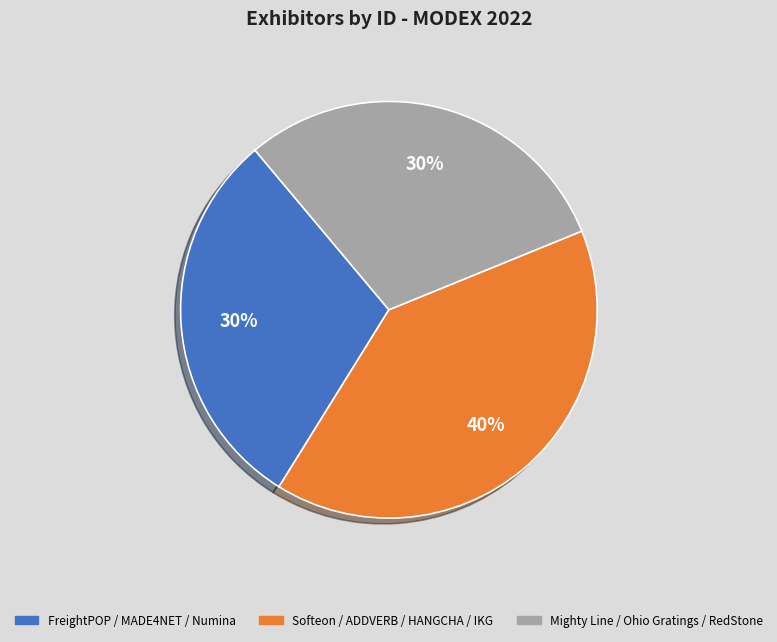

Which slice is the largest?

Softeon / ADDVERB / HANGCHA / IKG